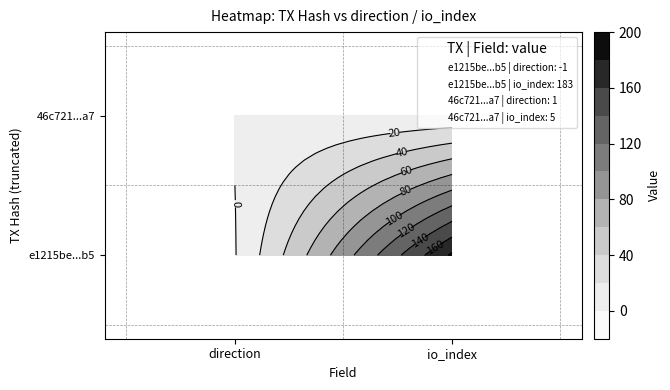

How many categories are shown in the chart?

2